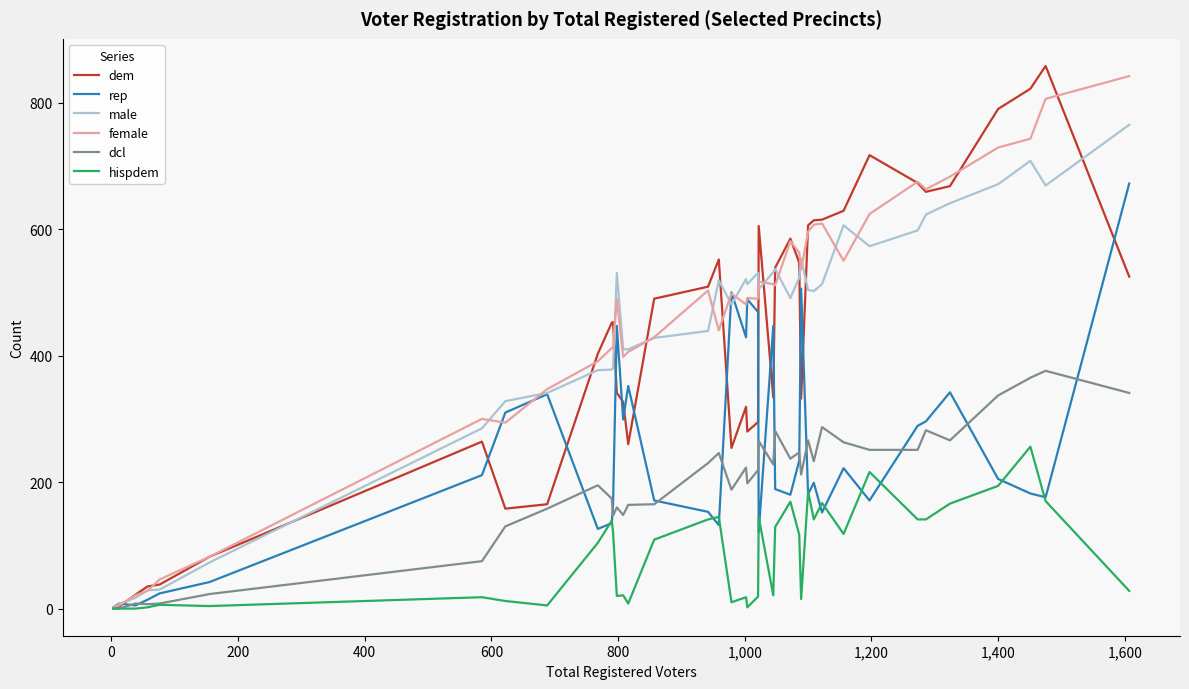

What is the greatest value displayed?

858